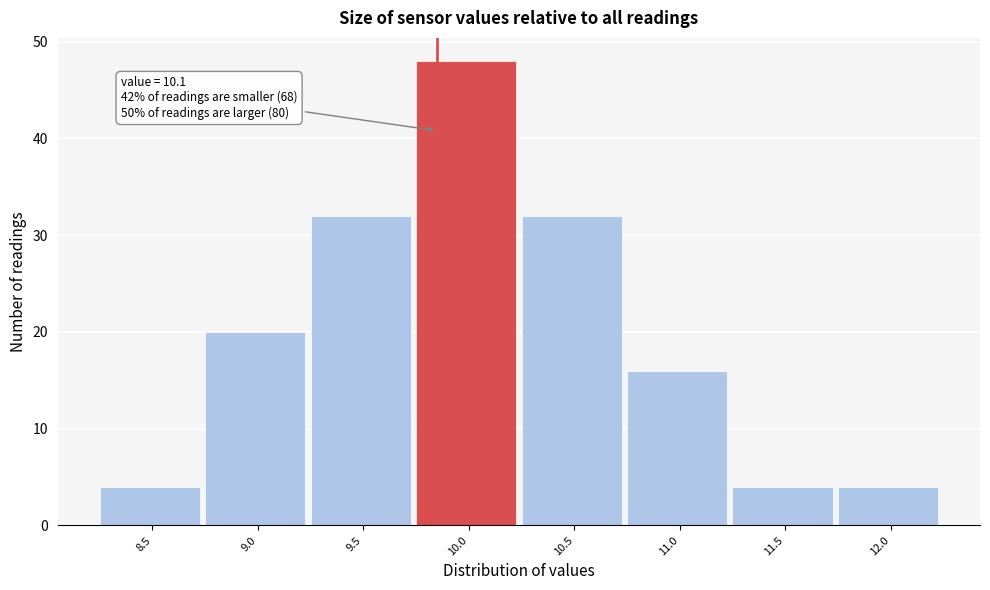

Reading left to right, list all the values displayed in this chart.

4	20	32	48	32	16	4	4